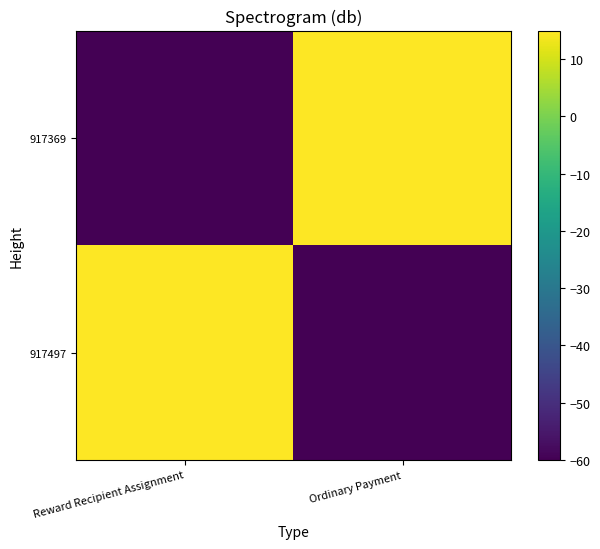

At Ordinary Payment, list the series in order from smallest to largest.

917497, 917369